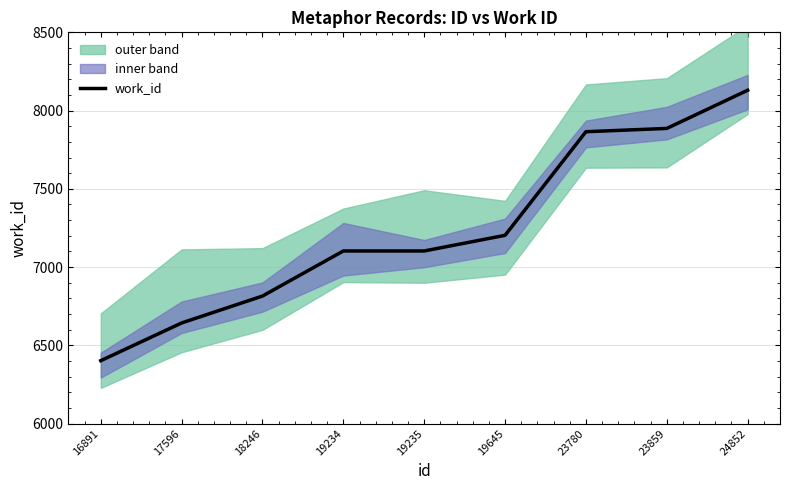

True or false: there are more than 1 points higher than both neighbors.

False